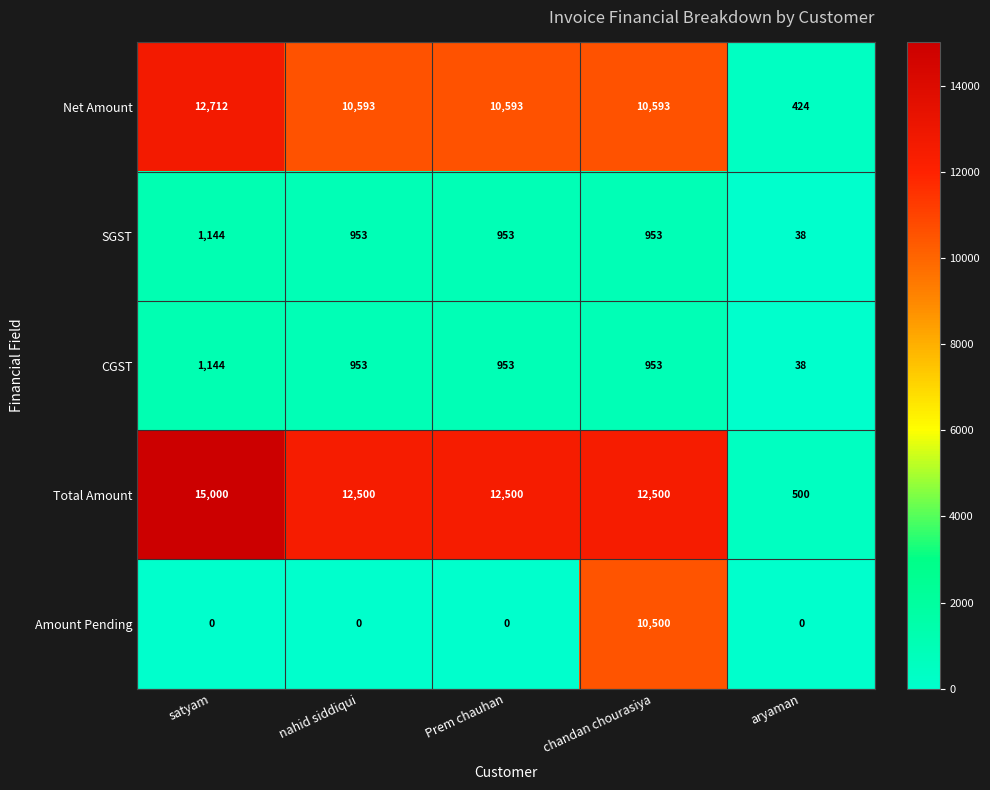

What is the maximum value for Amount Pending?

10500